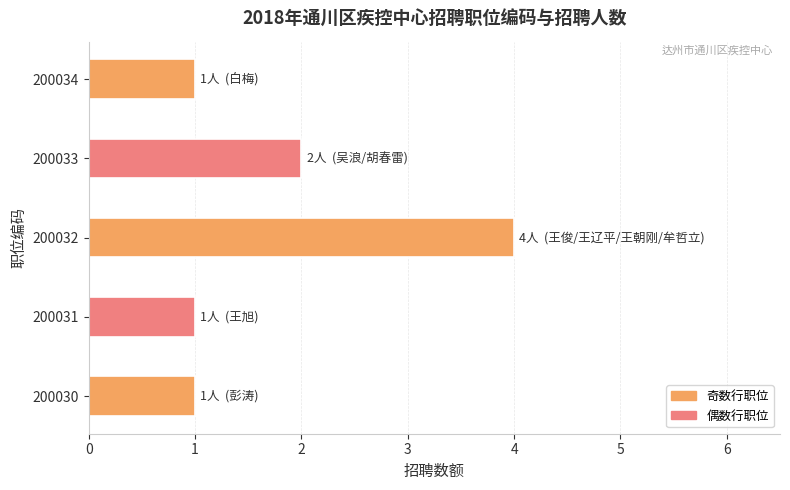

Is it true that the value at 200034 is 2?

False